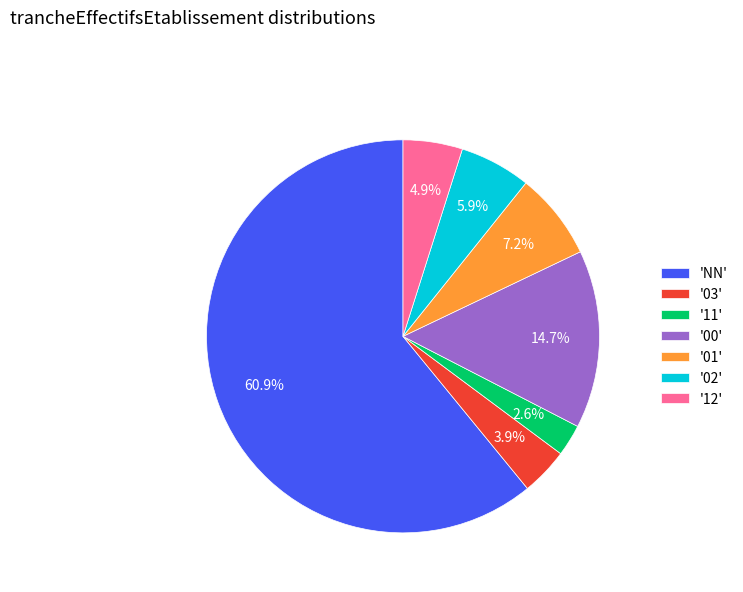

Is the sum of '03' and '12' greater than half?

No